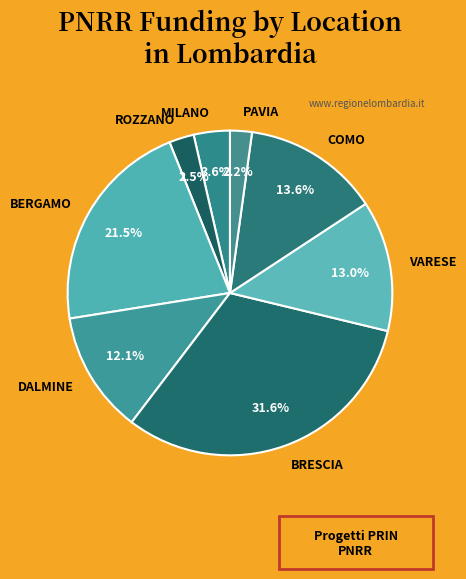

Approximately how many times larger is the value at BERGAMO compared to DALMINE?

1.8